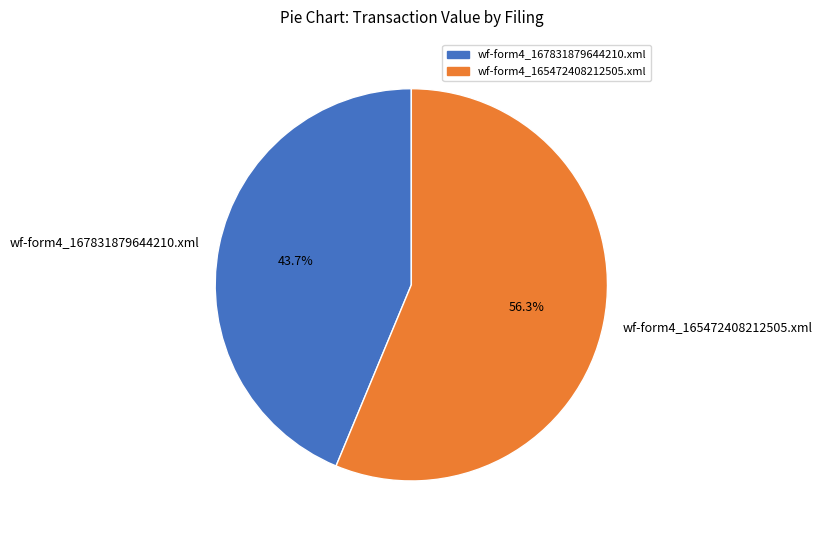

Is it true that wf-form4_165472408212505.xml is 56% of the pie?

True